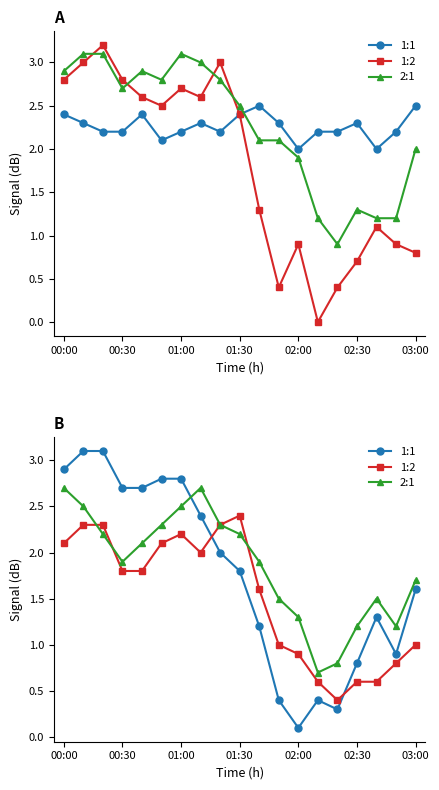

What is the sum of the 1:1 values at 10 and 13?

1.6